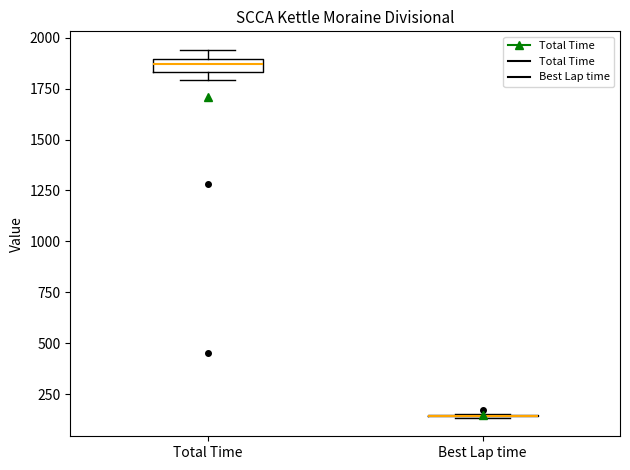

Which box is the tallest, from its lower edge to its upper edge?

Total Time